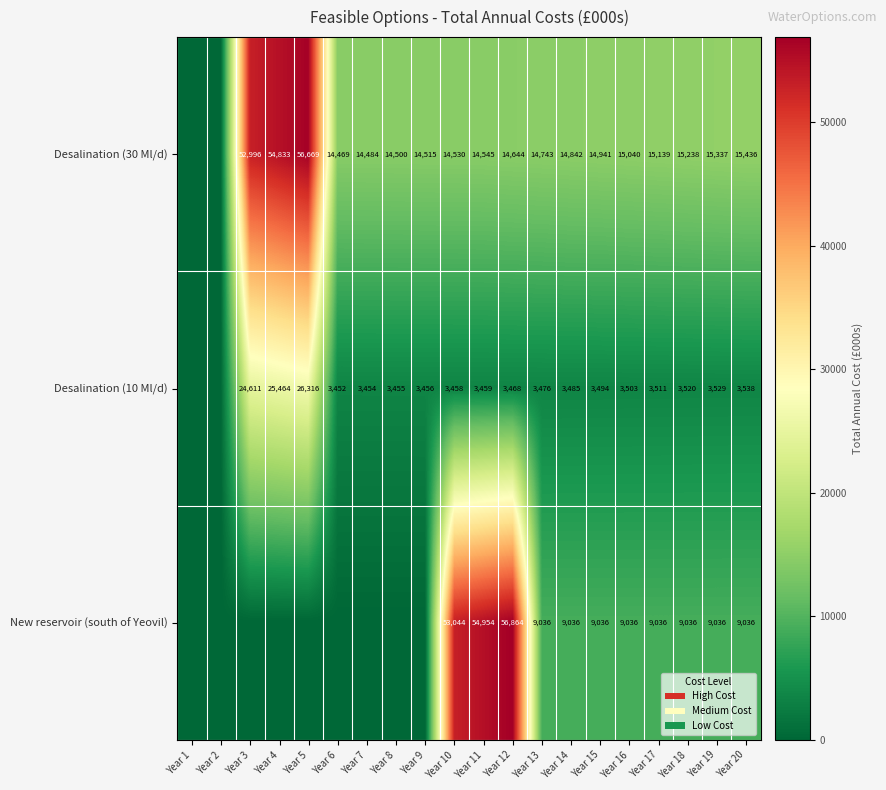

What is the difference between the New reservoir (south of Yeovil) values at Year 16 and Year 10?

44008